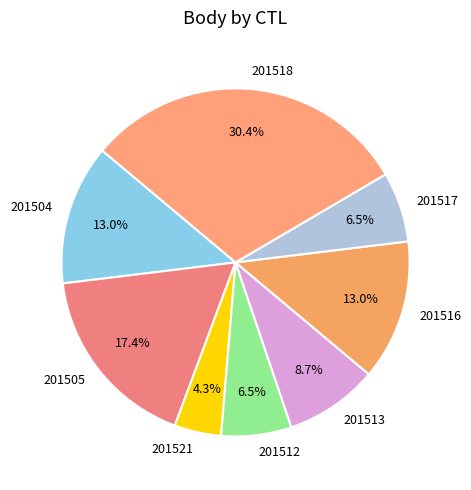

Which has a higher value, 201517 or 201516?

201516